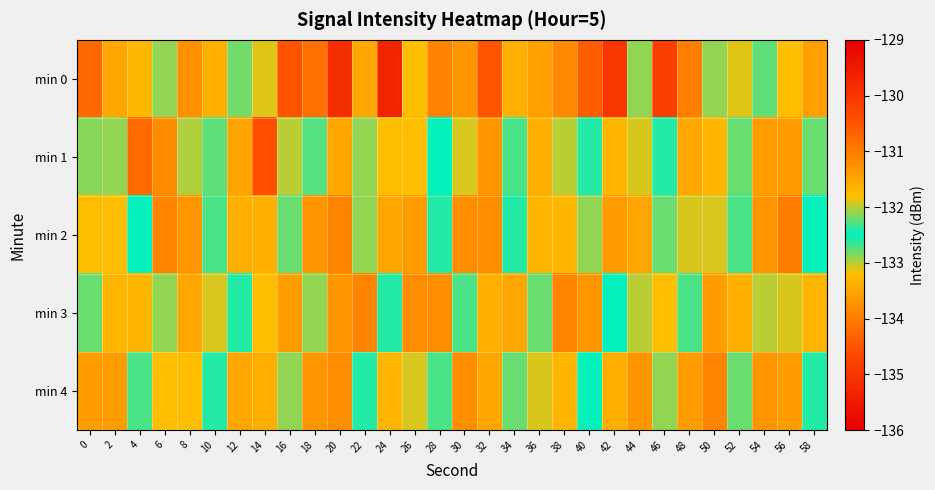

At how many categories does at least one series exceed -130?

1